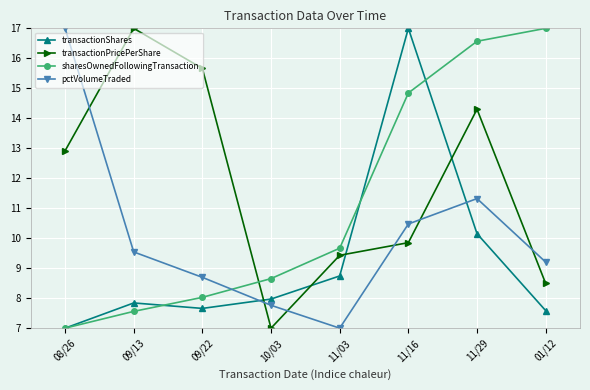

True or false: transactionPricePerShare has more than 1 points higher than both neighbors.

True